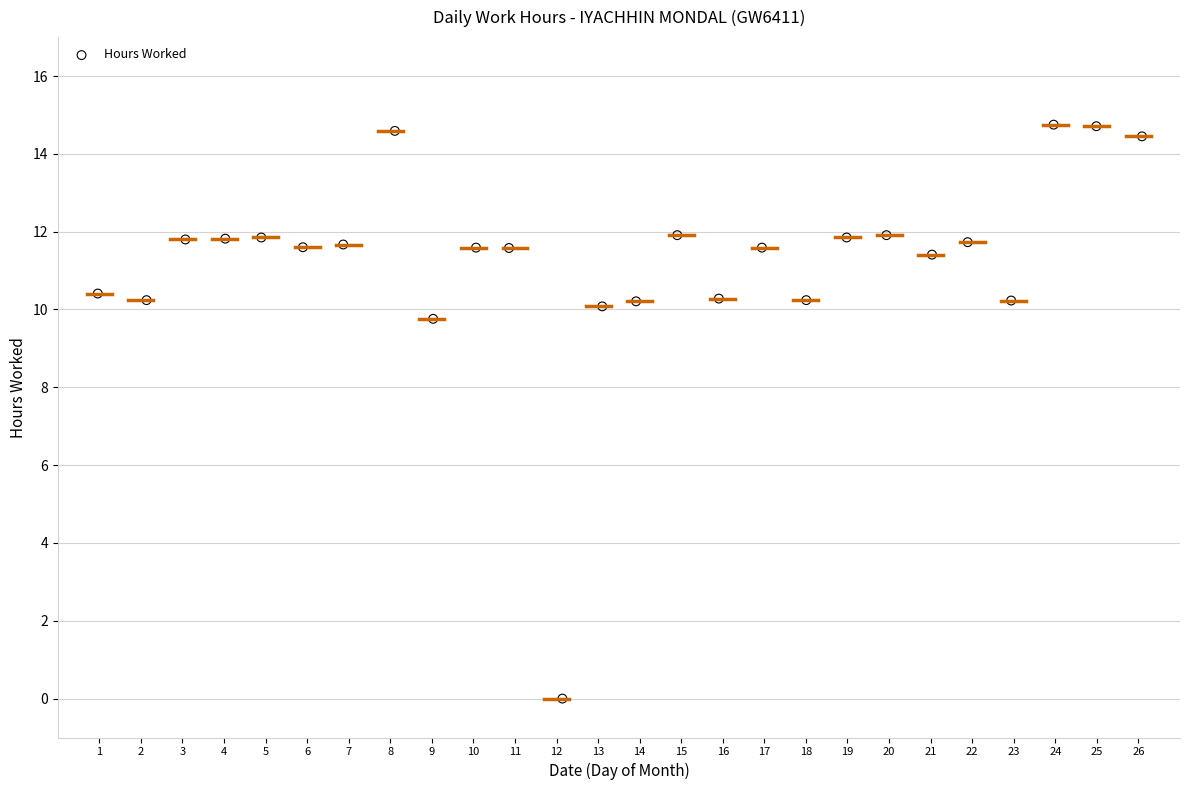

What is the range of X values (max minus min)?

25.1